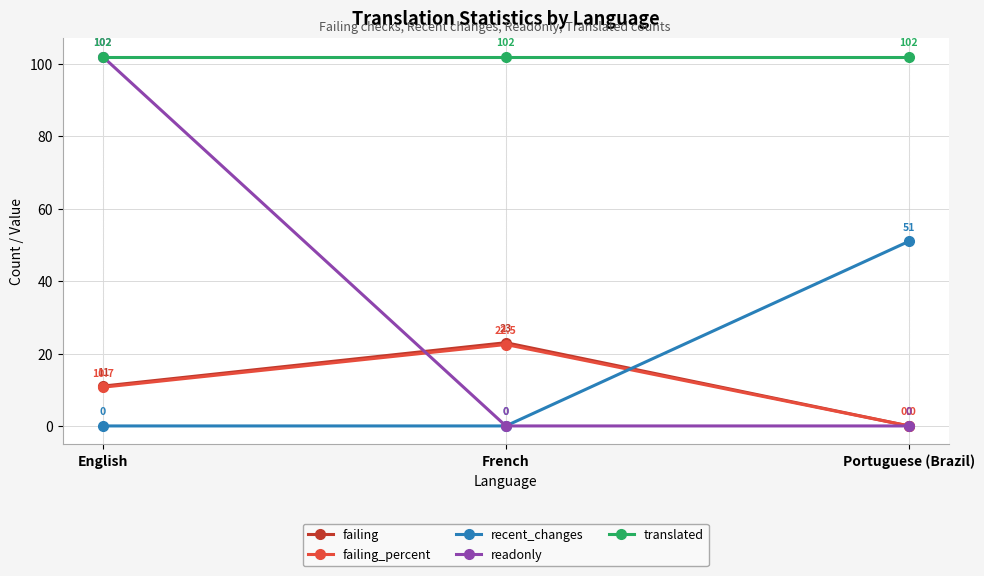

True or false: failing_percent has a value of 10.7 at English.

True